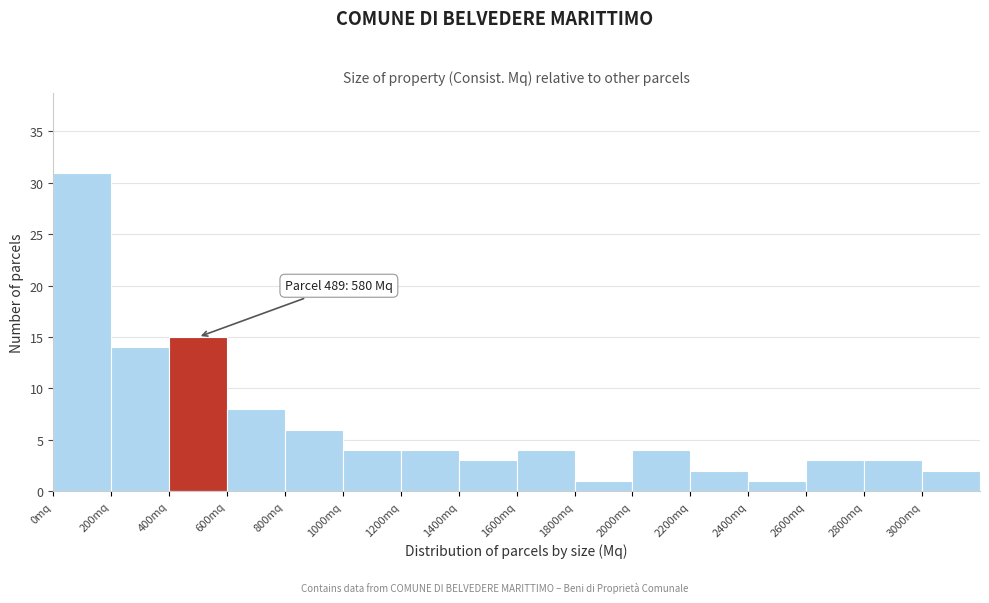

Which range on the x-axis has the tallest bar?

0 to 200